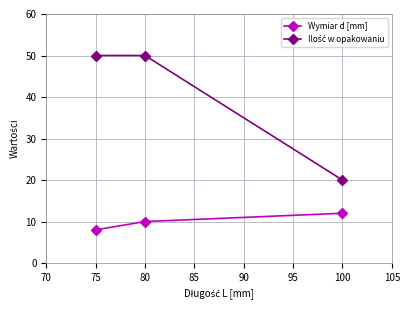

How many values in the Wymiar d [mm] series are below 10?

1